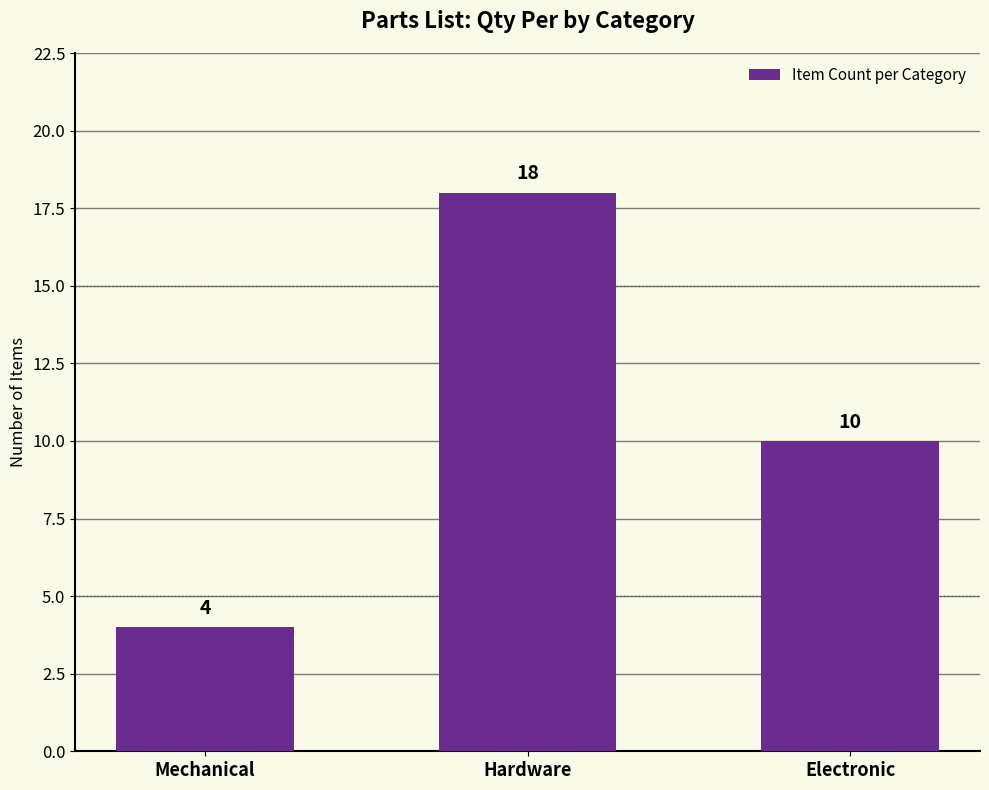

How many data points does each series have?

3